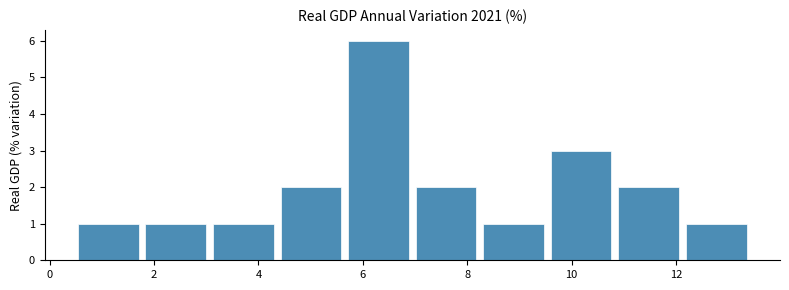

Reading left to right, list every bar in this chart as the range it spans on the x-axis followed by its height. Neither the bar edges nor the heights are printed on the chart, so give them approximately, as read against the axes.

0.4 to 1.8: 1
1.8 to 3.0: 1
3.0 to 4.4: 1
4.4 to 5.6: 2
5.6 to 7.0: 6
7.0 to 8.2: 2
8.2 to 9.6: 1
9.6 to 10.8: 3
10.8 to 12.2: 2
12.2 to 13.4: 1